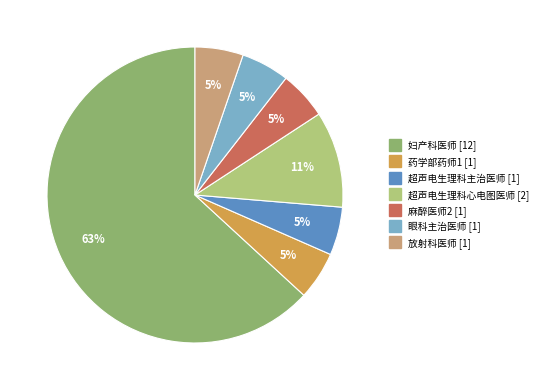

Is the sum of 眼科主治医师 and 麻醉医师2 greater than half?

No